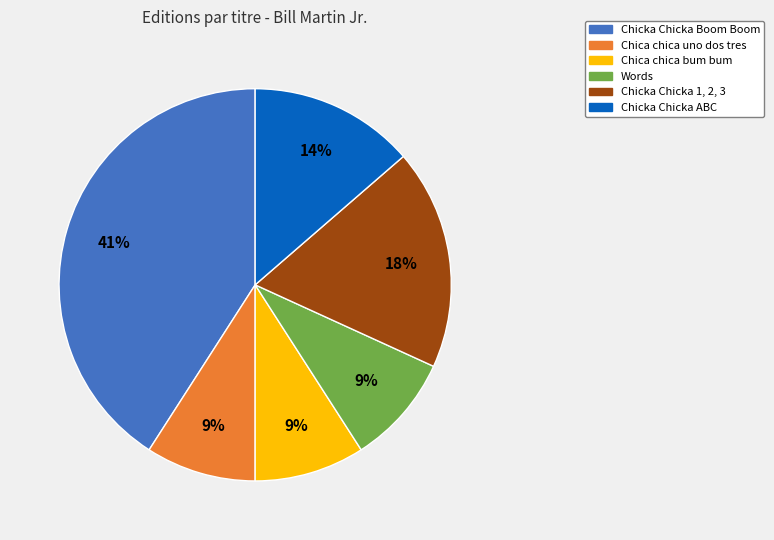

Between Chicka Chicka 1, 2, 3 and Chica chica bum bum, which is larger?

Chicka Chicka 1, 2, 3